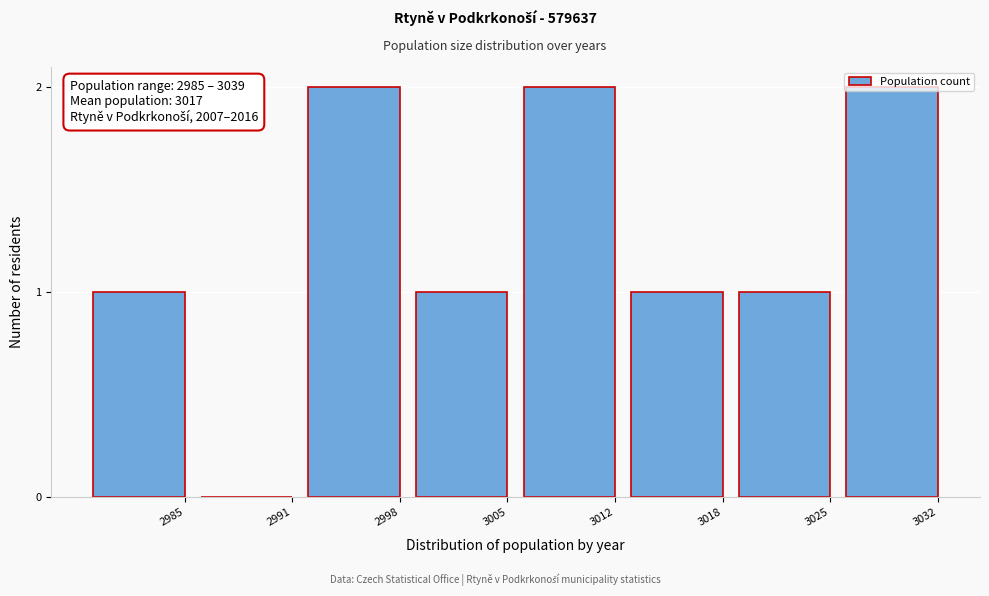

What is the sum of all values?

10